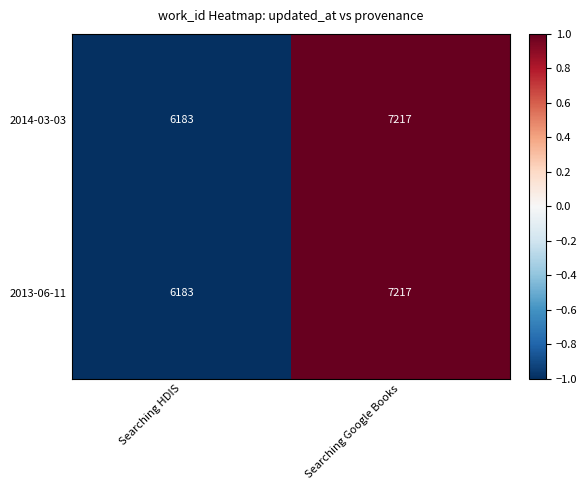

At which category is the sum across all series the highest?

Searching Google Books